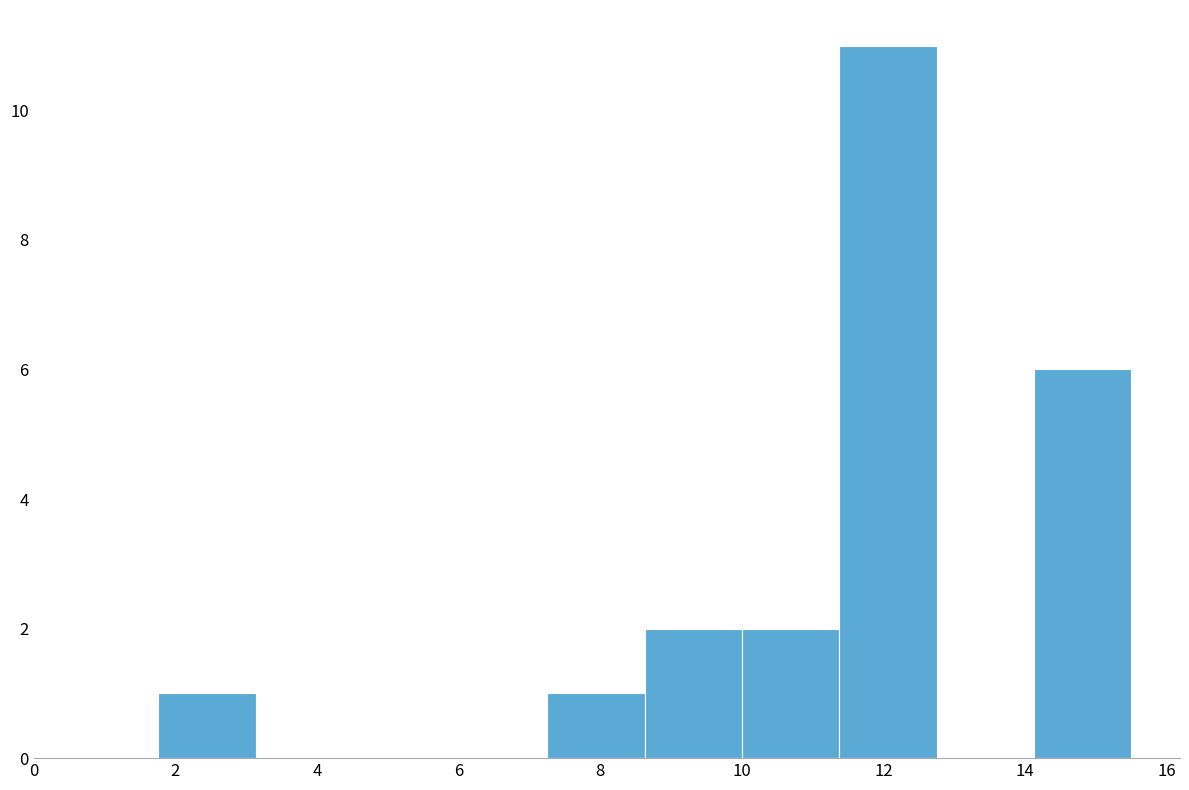

Over which range of the x-axis is the bar tallest?

11.4 to 12.8